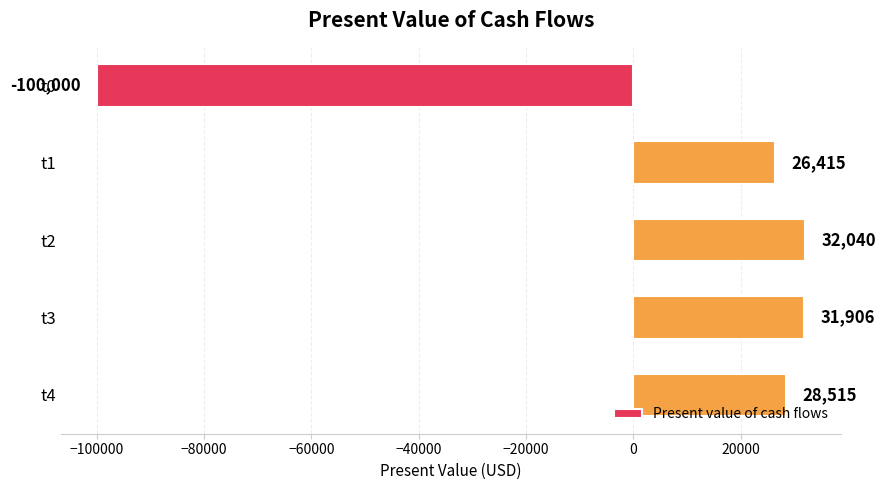

At which label is the value closest to -33980?

t1